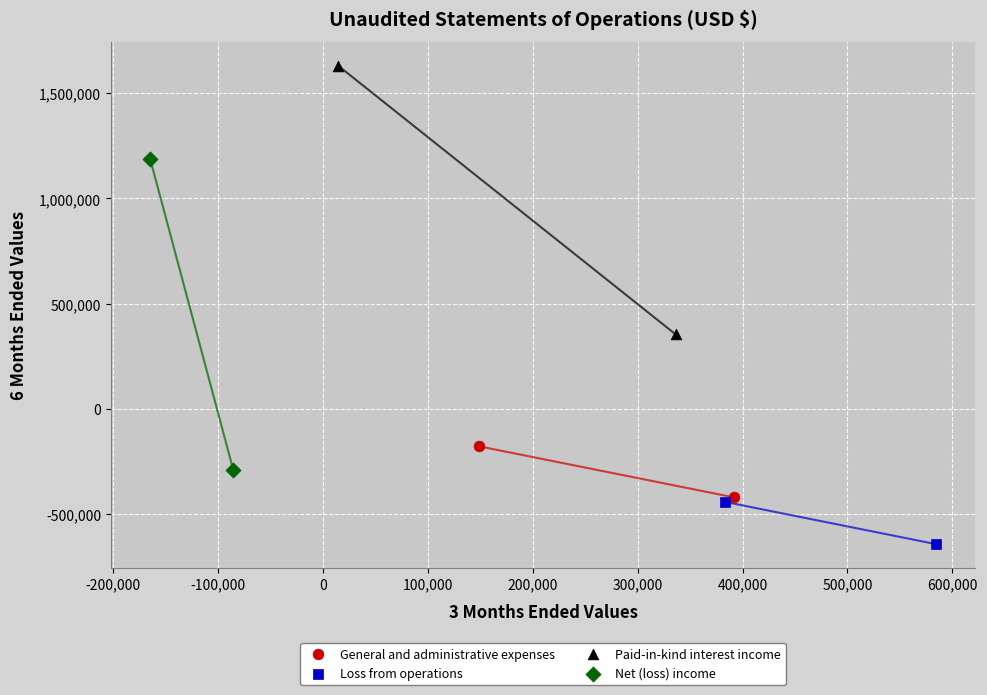

What are all the series names shown in the legend?

General and administrative expenses, Loss from operations, Paid-in-kind interest income, Net (loss) income